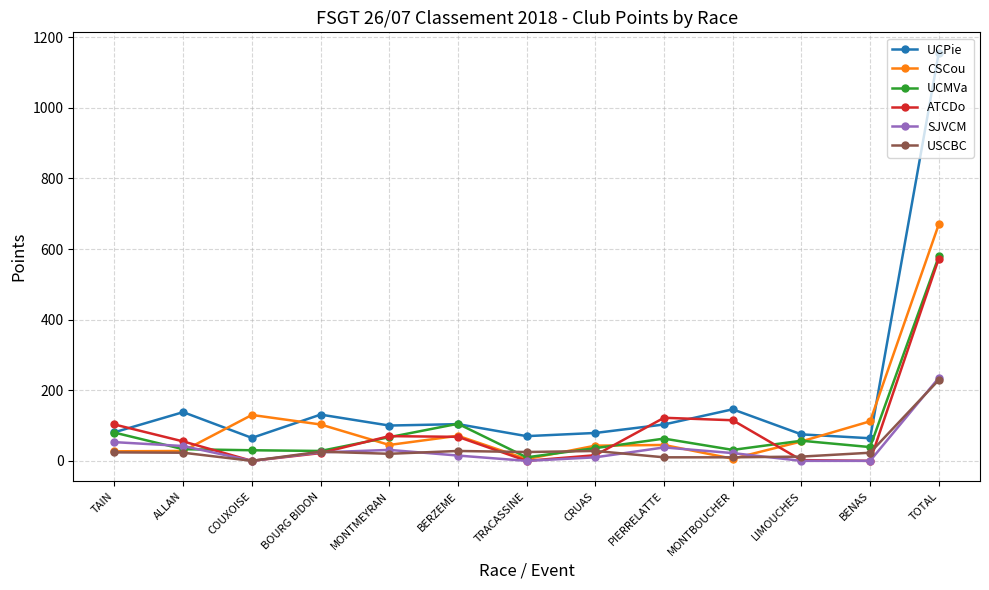

At which label is UCPie closest to 610?

MONTBOUCHER